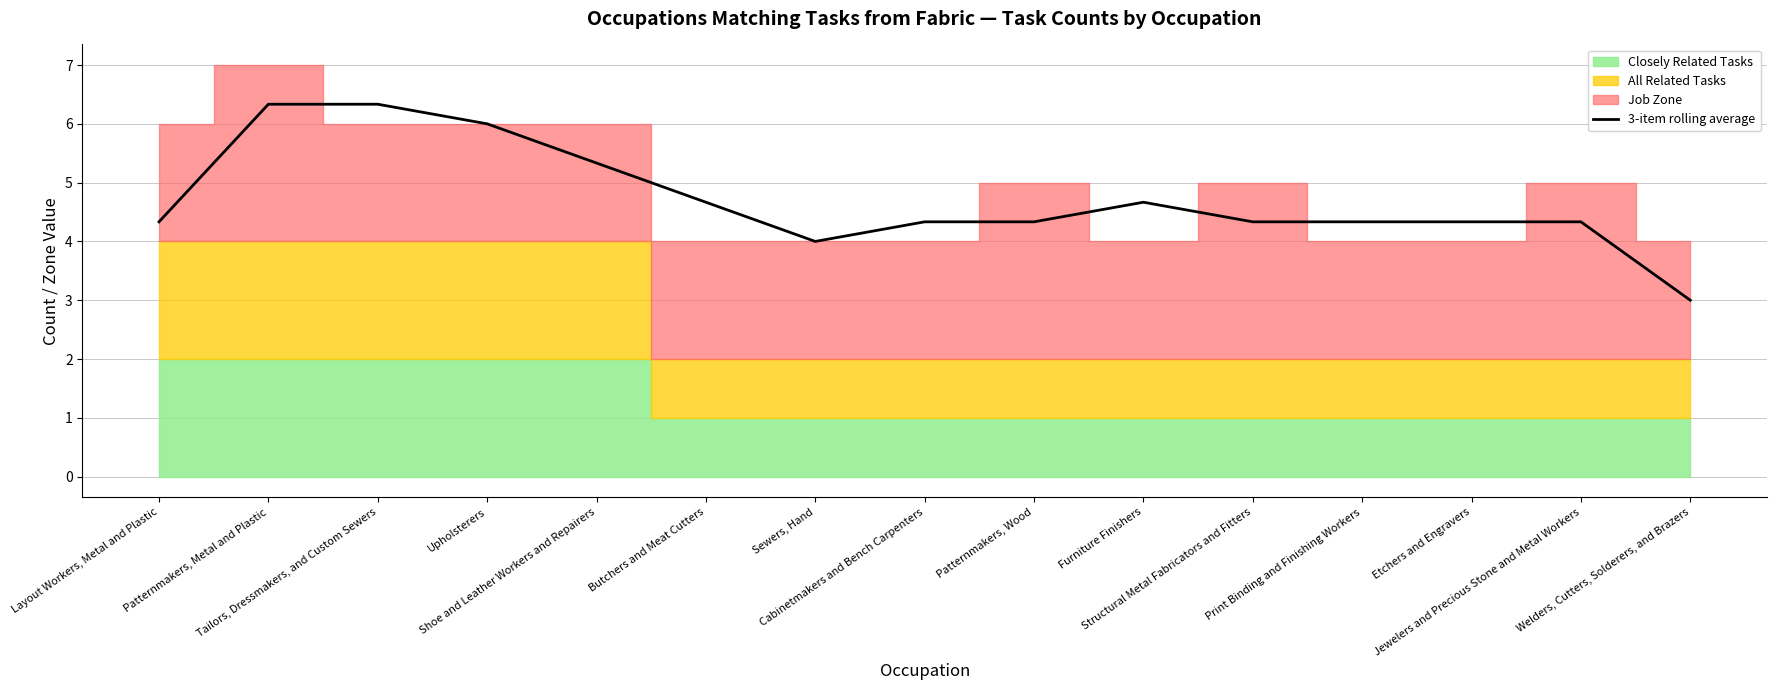

Which label corresponds to the largest value in the chart?

Patternmakers, Metal and Plastic